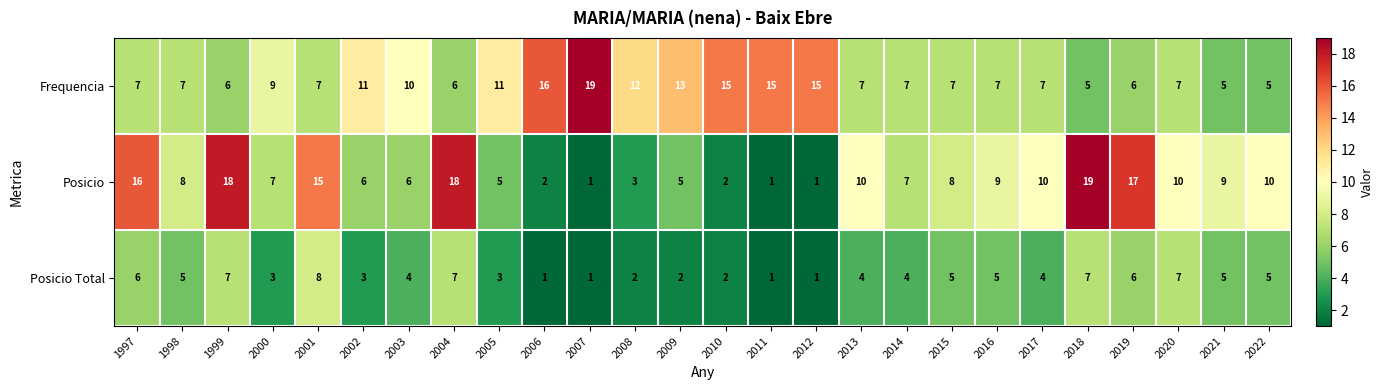

What is the approximate value of Posicio Total at 2018?

7